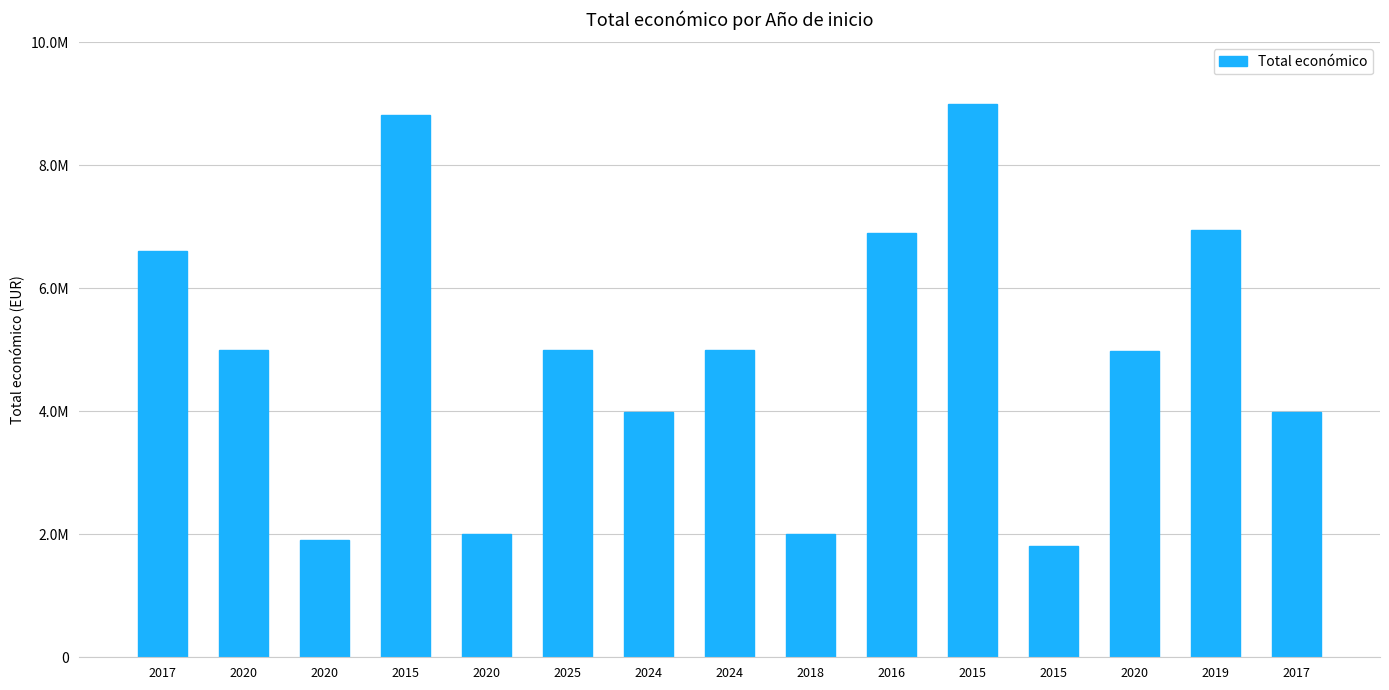

Does the chart contain any negative values?

No